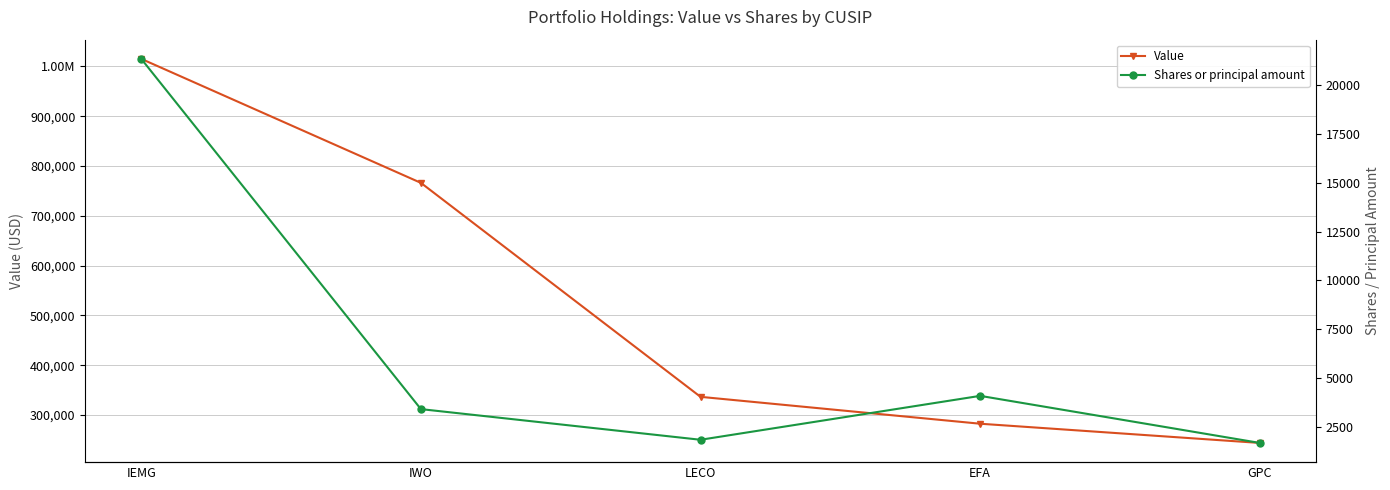

Which series changed the most between LECO and EFA?

Value